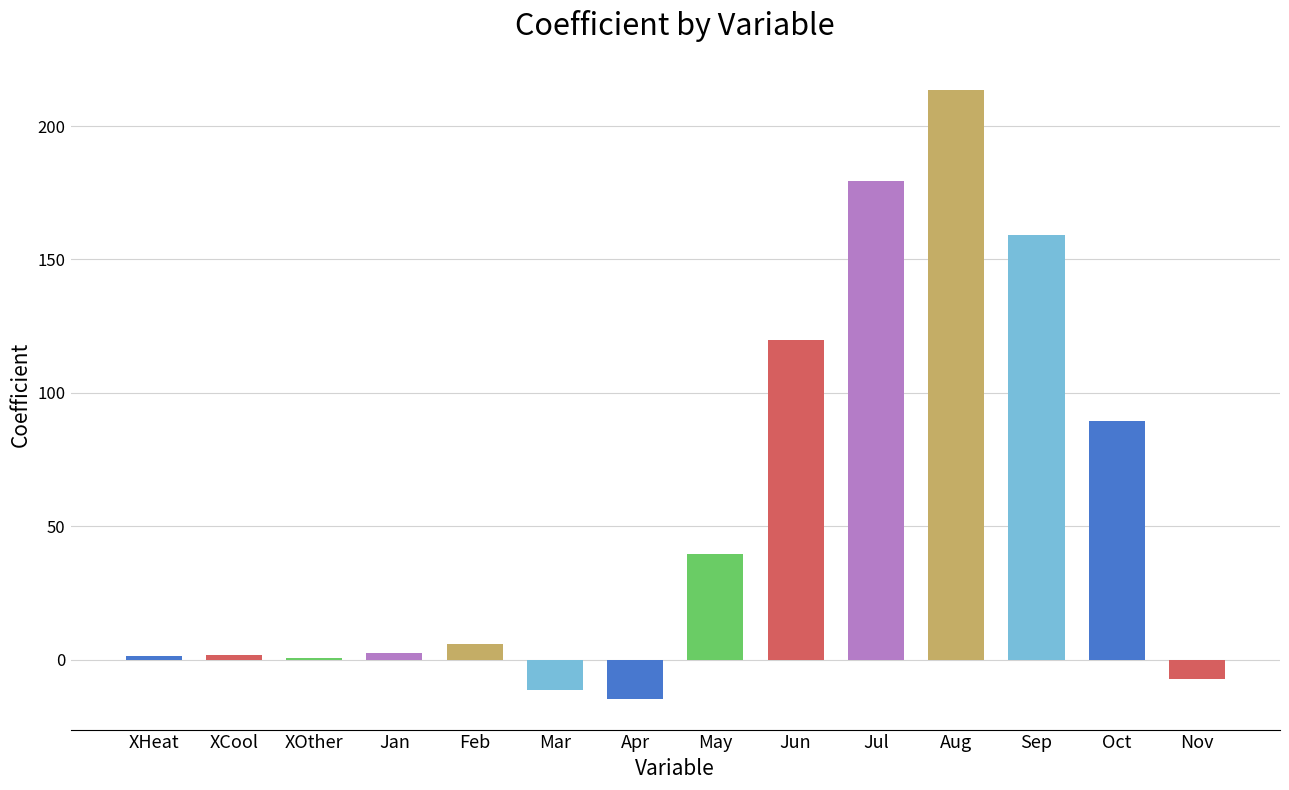

The chart shows a value of -7.3 at Nov. True or false?

True